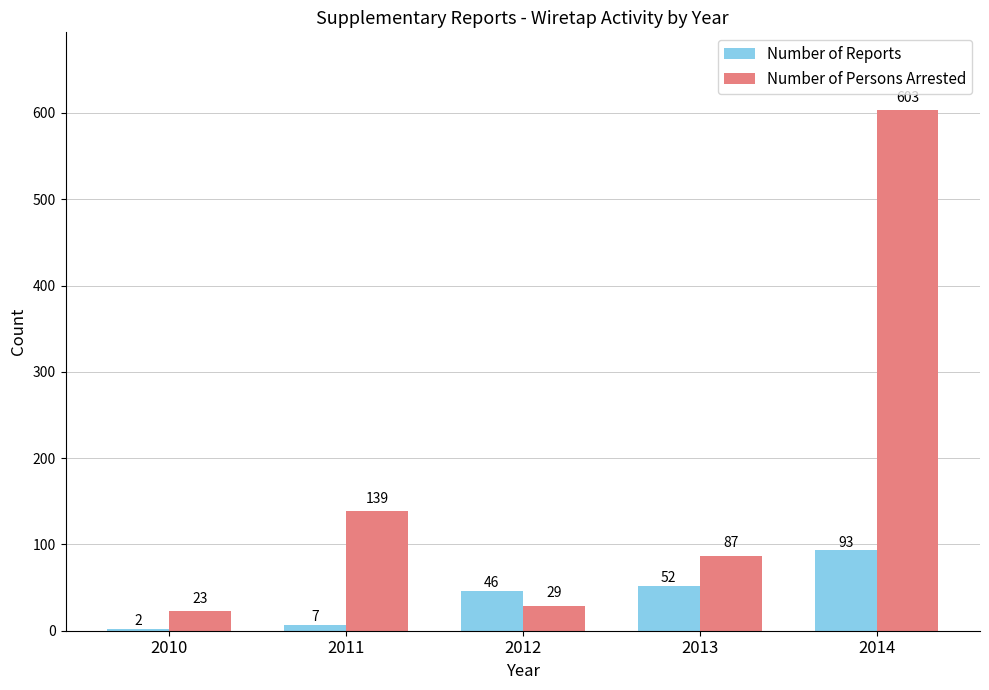

What is the approximate value of Number of Persons Arrested at 2011, to the nearest 100?

100